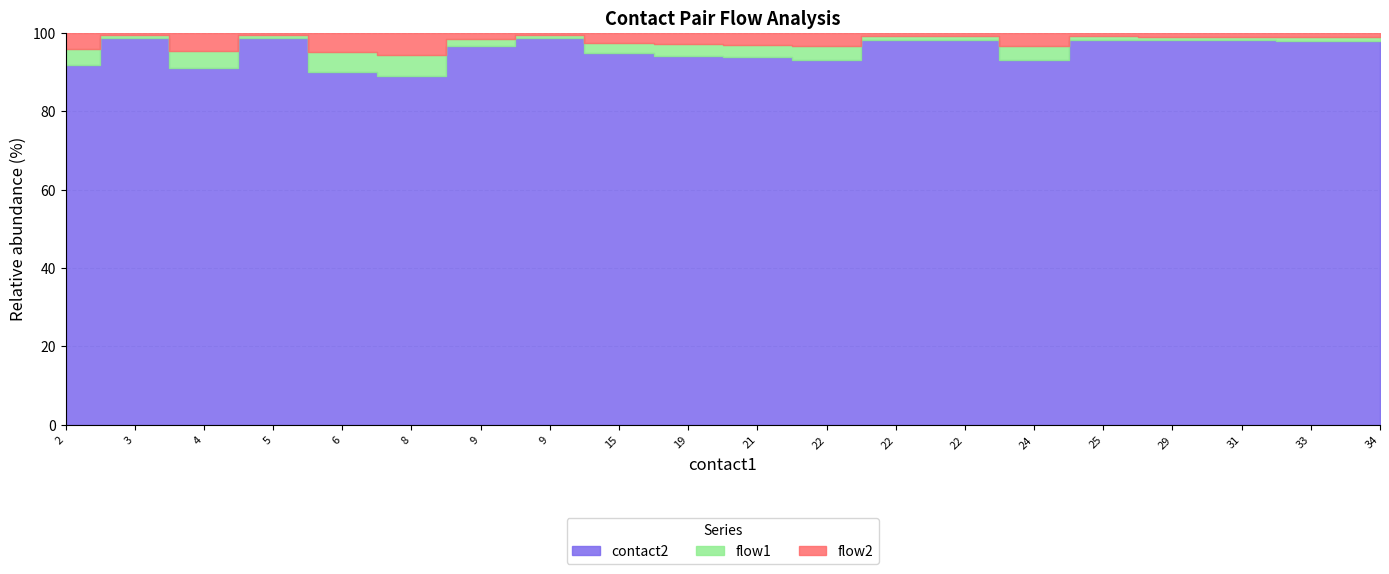

True or false: contact2 and flow2 cross at least once.

False